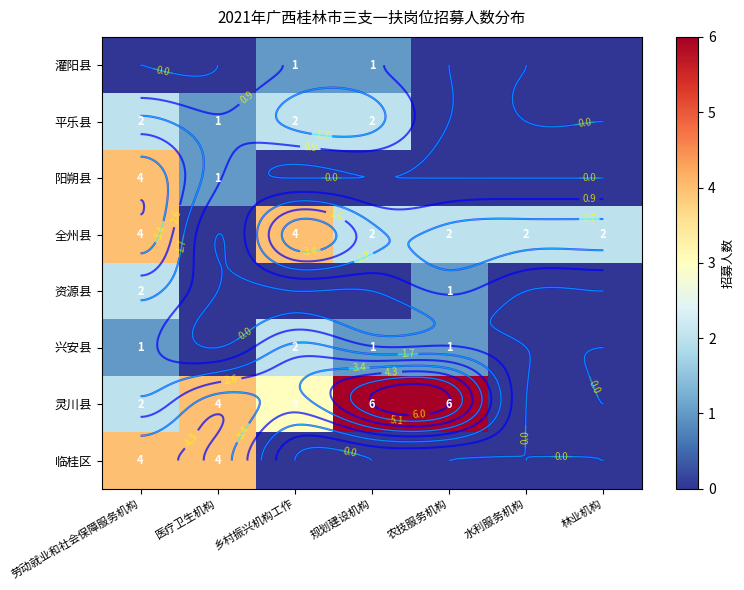

What is the total value across all series at 乡村振兴机构工作?

12